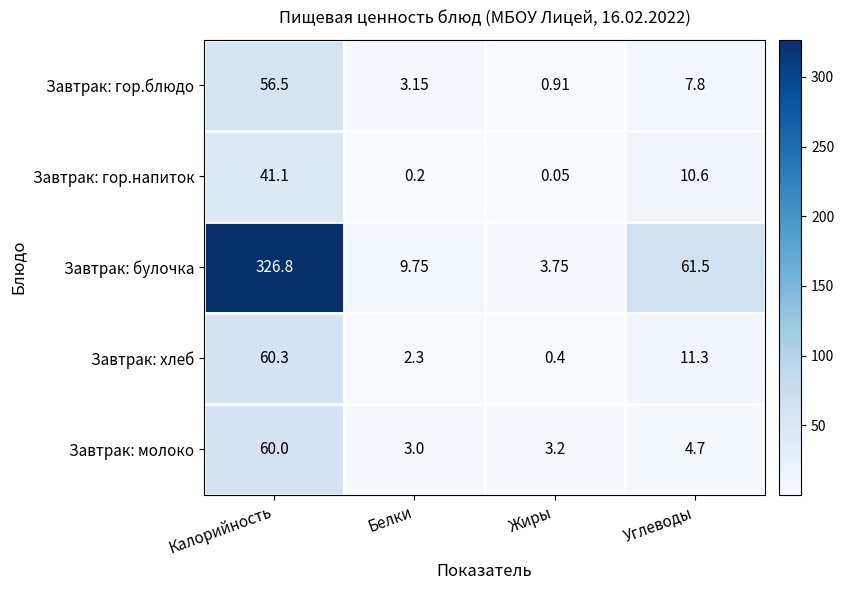

Count the number of data series in this chart.

5